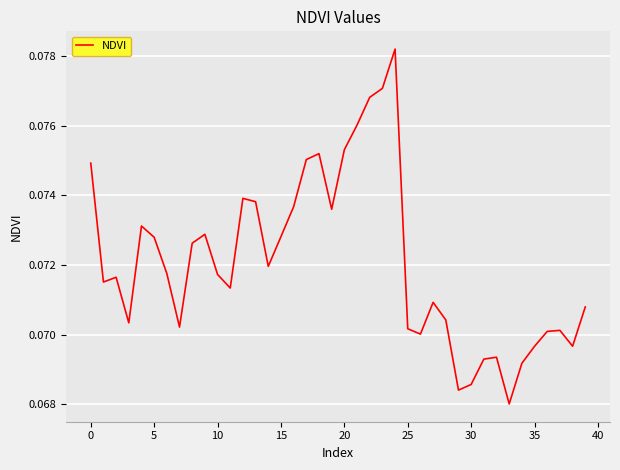

How many lines are shown in the chart?

1